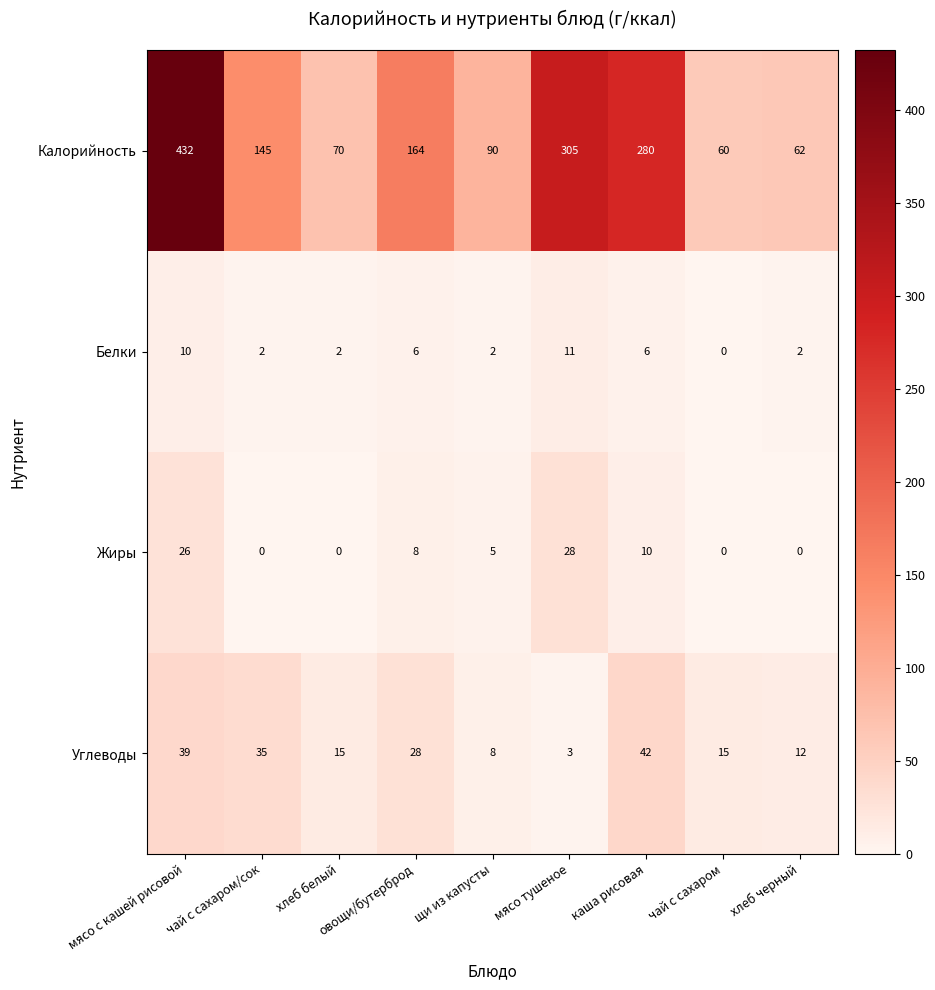

Is it true that Углеводы equals 3 at мясо тушеное?

True